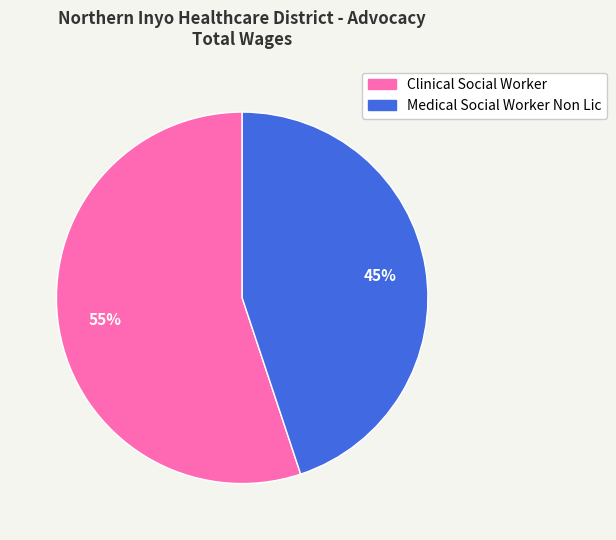

Which category has the smallest portion of the pie?

Medical Social Worker Non Lic